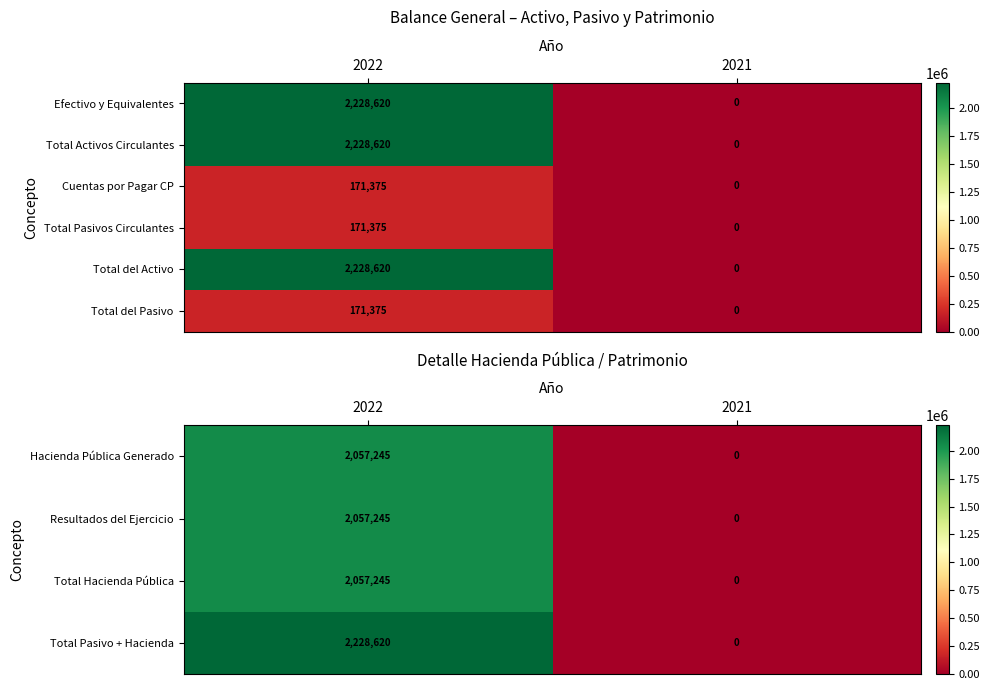

The value of Total del Activo at 2022 is 3021832.7. True or false?

False